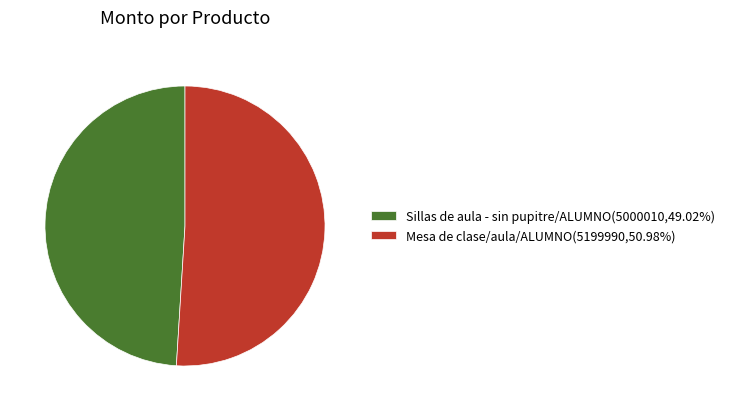

Does Mesa de clase/aula/ALUMNO(5199990,50.98%) represent more than half of the total?

Yes